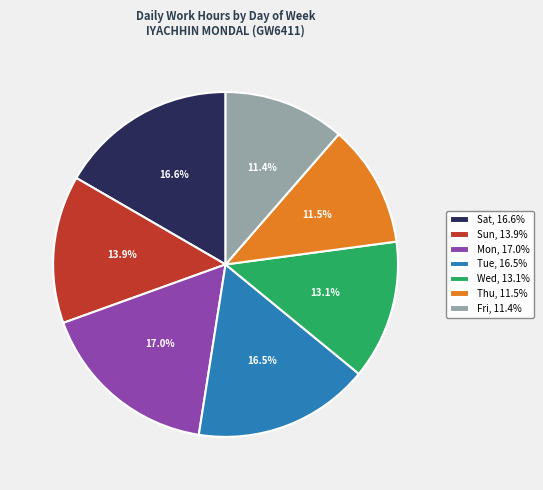

Rank the categories by value from lowest to highest.

Fri, 11.4%, Thu, 11.5%, Wed, 13.1%, Sun, 13.9%, Tue, 16.5%, Sat, 16.6%, Mon, 17.0%